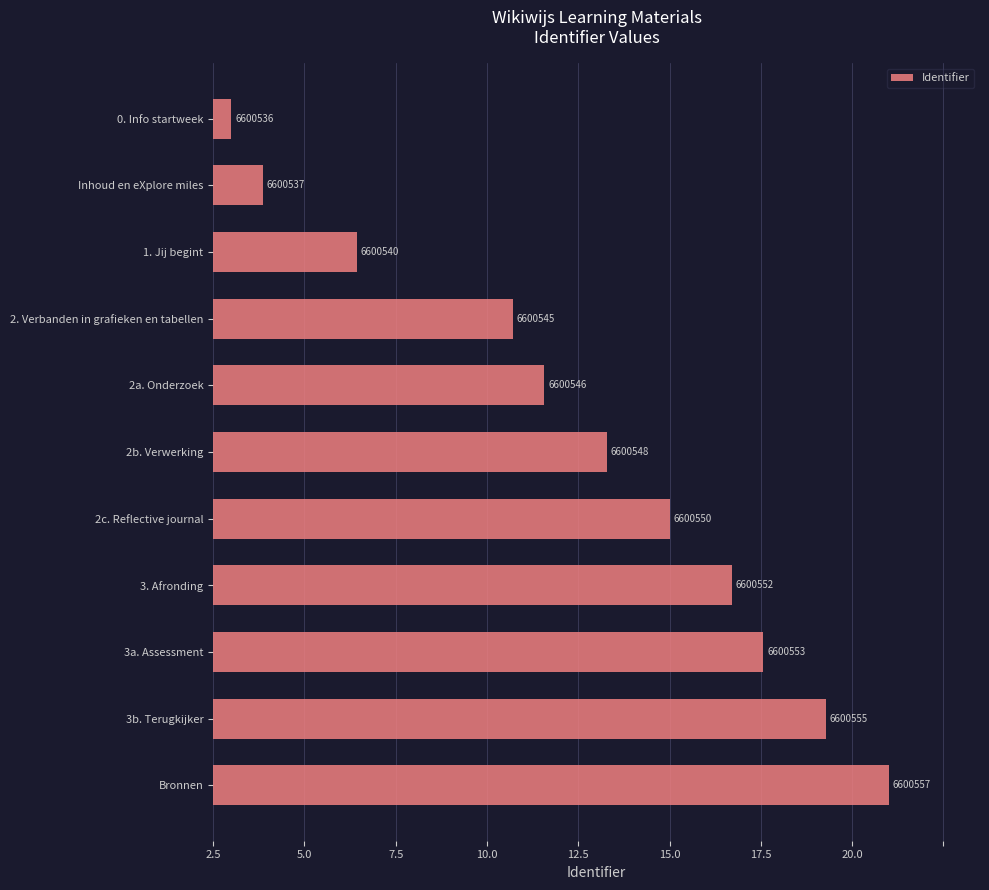

Does the chart contain any negative values?

No